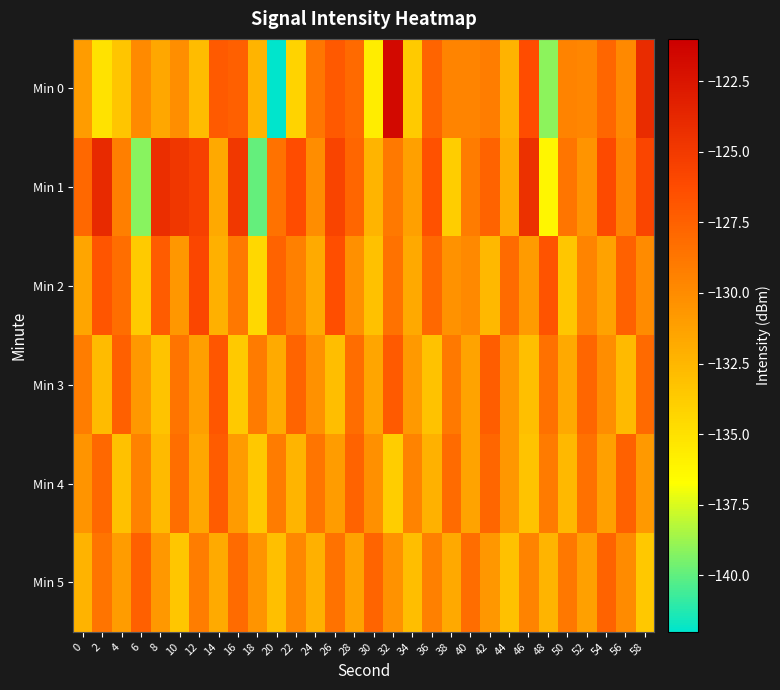

Reading right to left, what are all the values shown in this chart?

Min 0: 58=-124.1	56=-129.8	54=-127.8	52=-129.6	50=-129.5	48=-139.1	46=-126.3	44=-132.2	42=-129.2	40=-129.6	38=-129.6	36=-127.7	34=-133.7	32=-121.7	30=-135.7	28=-128.0	26=-127.1	24=-128.8	22=-134.2	20=-142.3	18=-132.3	16=-127.4	14=-127.1	12=-132.9	10=-130.1	8=-131.6	6=-129.9	4=-133.3	2=-135.1	0=-130.9
Min 1: 58=-125.8	56=-129.4	54=-126.1	52=-130.5	50=-128.7	48=-136.2	46=-124.4	44=-131.9	42=-127.6	40=-129.1	38=-133.8	36=-126.5	34=-131.2	32=-128.9	30=-132.4	28=-127.8	26=-125.7	24=-130.1	22=-126.3	20=-128.5	18=-139.9	16=-124.9	14=-131.7	12=-125.4	10=-124.8	8=-124.3	6=-139.2	4=-129.2	2=-123.9	0=-127.9
Min 2: 58=-130.0	56=-127.5	54=-131.3	52=-129.6	50=-133.4	48=-126.7	46=-130.9	44=-128.1	42=-132.6	40=-129.8	38=-130.4	36=-127.9	34=-131.7	32=-128.5	30=-133.1	28=-130.2	26=-126.4	24=-131.8	22=-129.3	20=-127.6	18=-134.5	16=-128.8	14=-132.1	12=-125.9	10=-130.6	8=-127.2	6=-133.7	4=-128.3	2=-126.8	0=-131.5
Min 3: 58=-128.0	56=-132.7	54=-130.1	52=-127.8	50=-131.7	48=-128.4	46=-133.0	44=-130.6	42=-127.3	40=-131.4	38=-128.9	36=-133.2	34=-130.8	32=-127.1	30=-131.5	28=-128.2	26=-132.9	24=-130.3	22=-127.7	20=-131.8	18=-129.0	16=-133.6	14=-126.9	12=-131.1	10=-128.6	8=-133.3	6=-130.7	4=-127.4	2=-132.8	0=-129.2
Min 4: 58=-130.8	56=-127.5	54=-131.2	52=-128.4	50=-132.6	48=-129.0	46=-133.3	44=-130.6	42=-127.8	40=-131.4	38=-128.1	36=-132.2	34=-129.5	32=-133.8	30=-130.2	28=-127.6	26=-131.0	24=-128.7	22=-132.4	20=-129.1	18=-133.5	16=-130.9	14=-127.2	12=-131.6	10=-128.3	8=-132.7	6=-129.4	4=-133.1	2=-127.9	0=-130.5
Min 5: 58=-133.5	56=-130.0	54=-127.6	52=-131.2	50=-128.8	48=-132.4	46=-129.5	44=-133.1	42=-130.6	40=-128.2	38=-131.7	36=-129.3	34=-132.9	32=-130.4	30=-127.7	28=-131.3	26=-128.5	24=-132.1	22=-129.7	20=-133.0	18=-130.5	16=-128.1	14=-131.8	12=-129.2	10=-133.4	8=-130.7	6=-127.4	4=-131.0	2=-128.6	0=-132.3